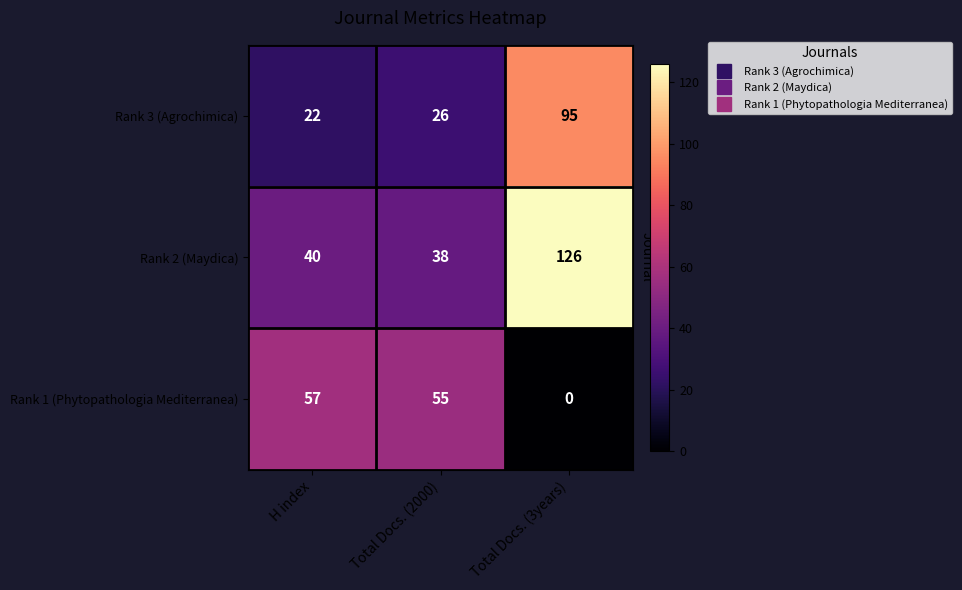

Which category has the lowest value across all series?

Total Docs. (3years)